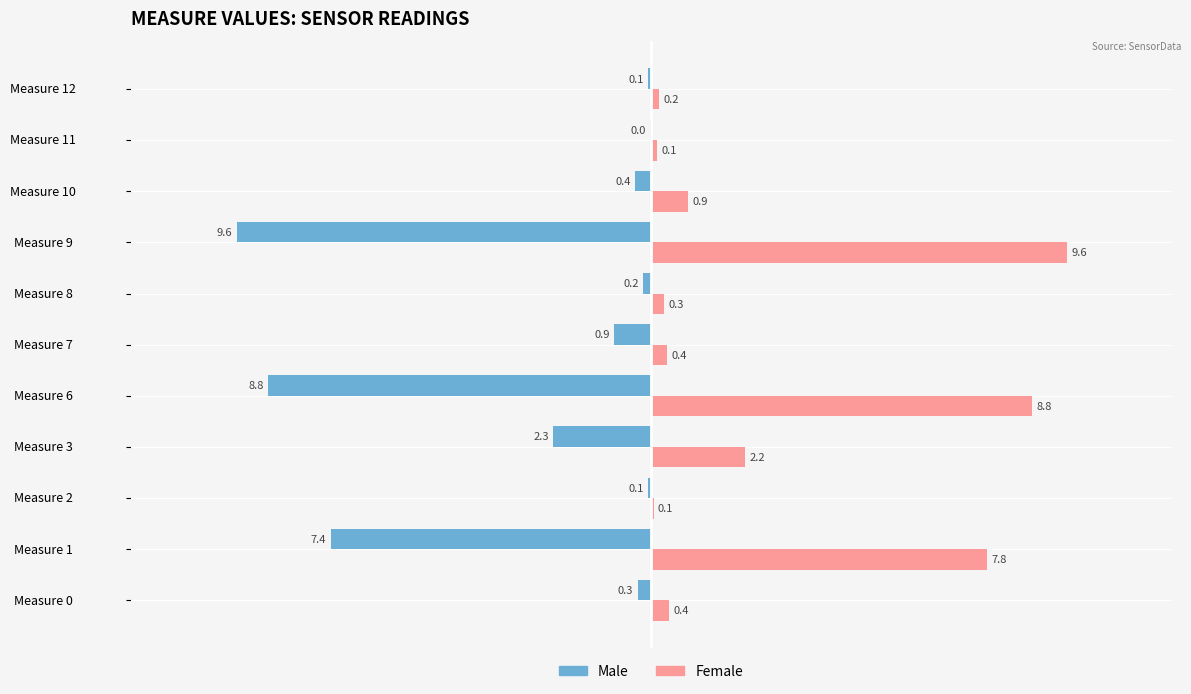

Which series changed the most between Measure 3 and Measure 11?

Male